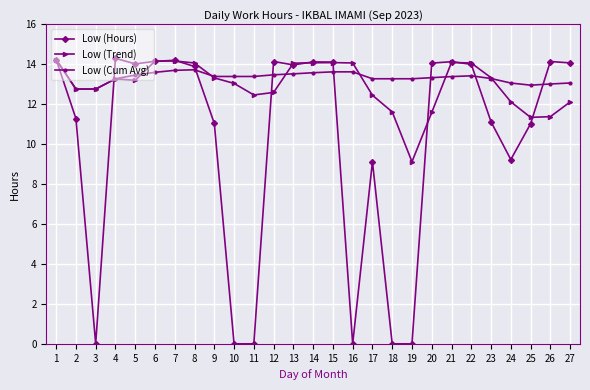

Does the chart display data point markers on the line(s)?

Yes